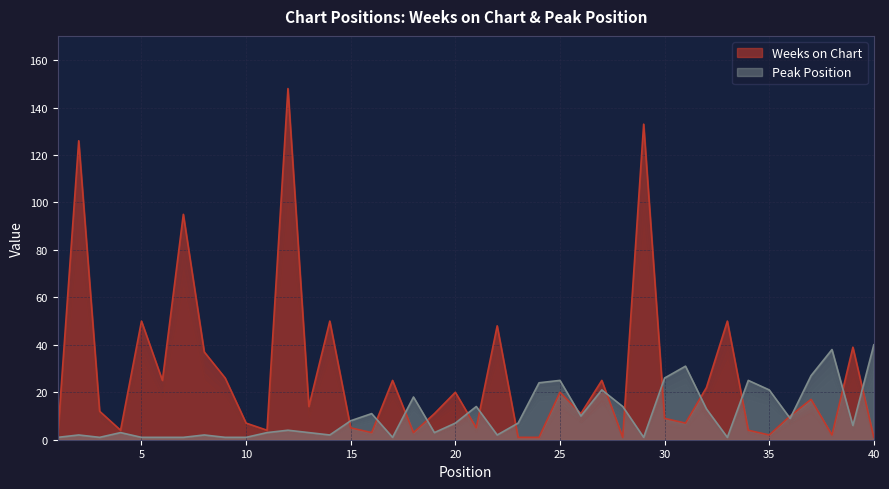

What is the value of the Weeks on Chart point at the 37th from the left?

17